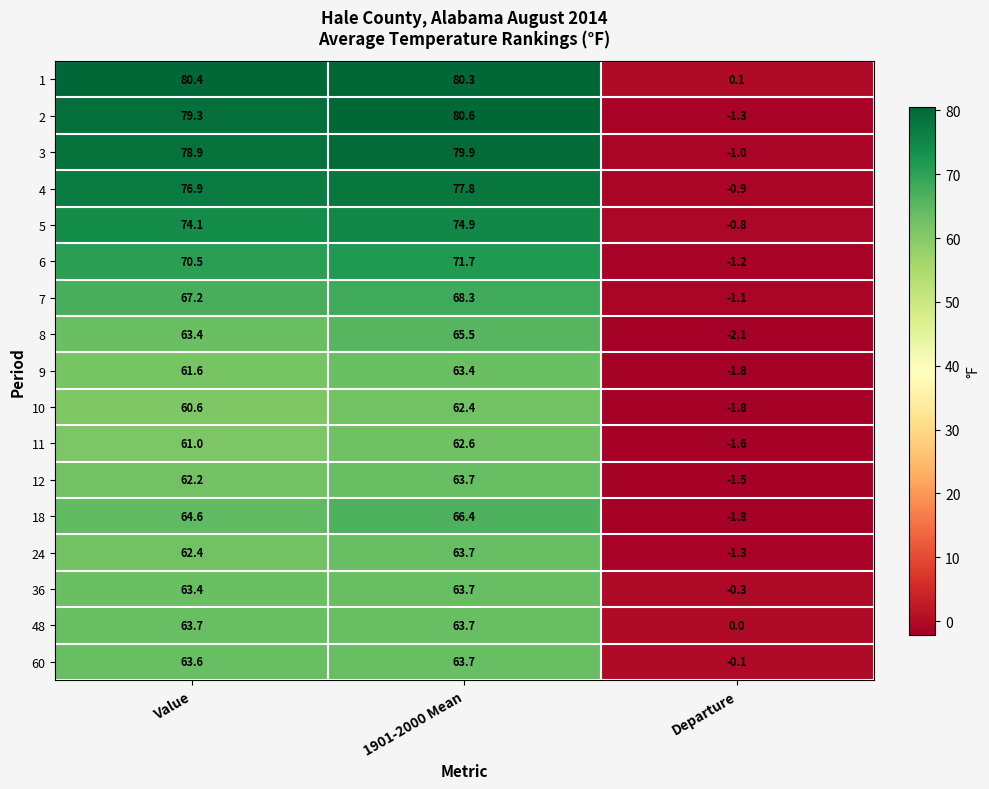

How many values in the 60 series are below 63?

1